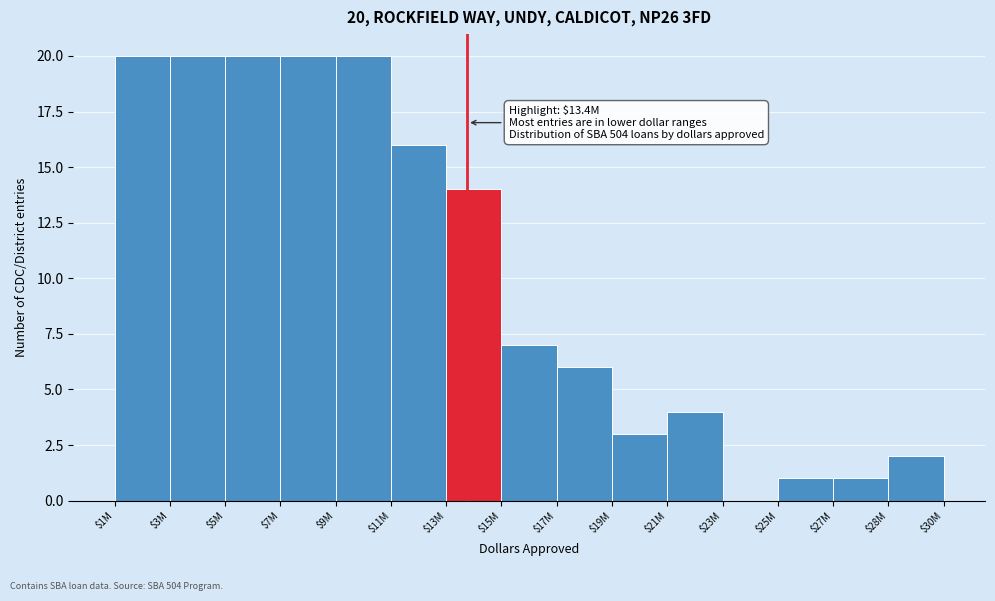

True or false: the data shows 11 at $1M.

False